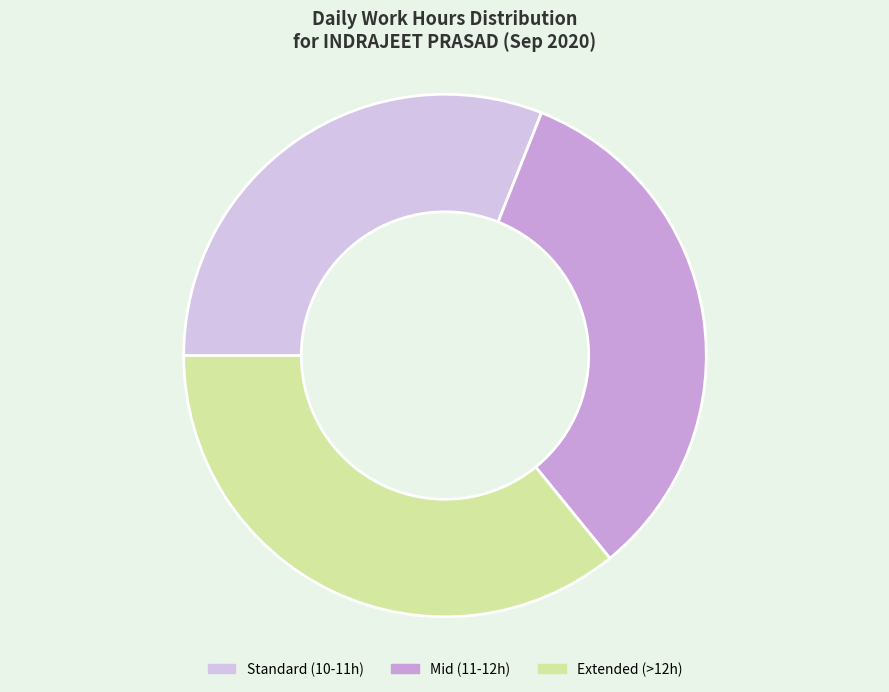

How many slices are in this pie chart?

3